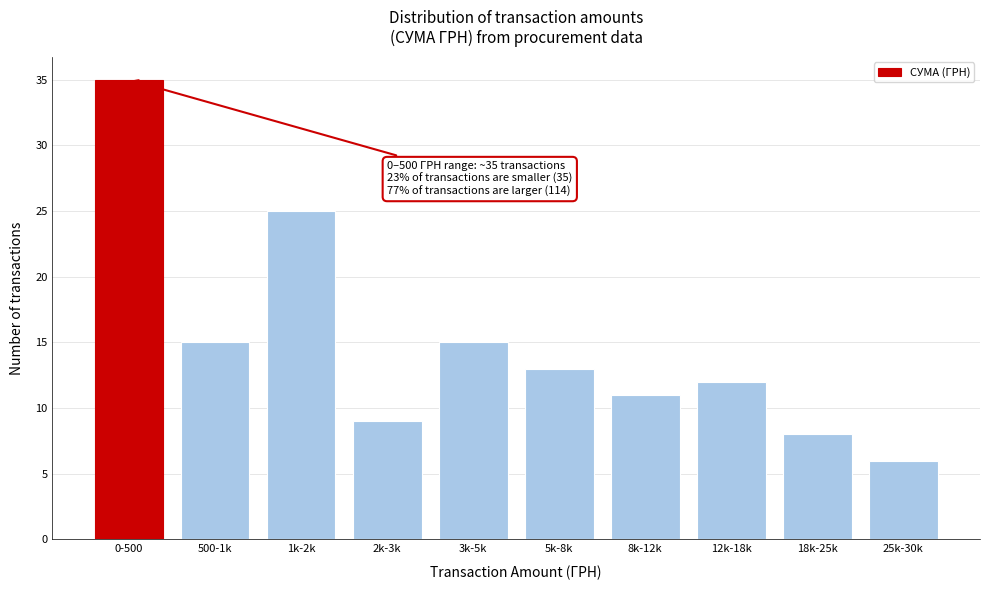

Reading right to left, extract all data points from this chart.

25k-30k=6	18k-25k=8	12k-18k=12	8k-12k=11	5k-8k=13	3k-5k=15	2k-3k=9	1k-2k=25	500-1k=15	0-500=35